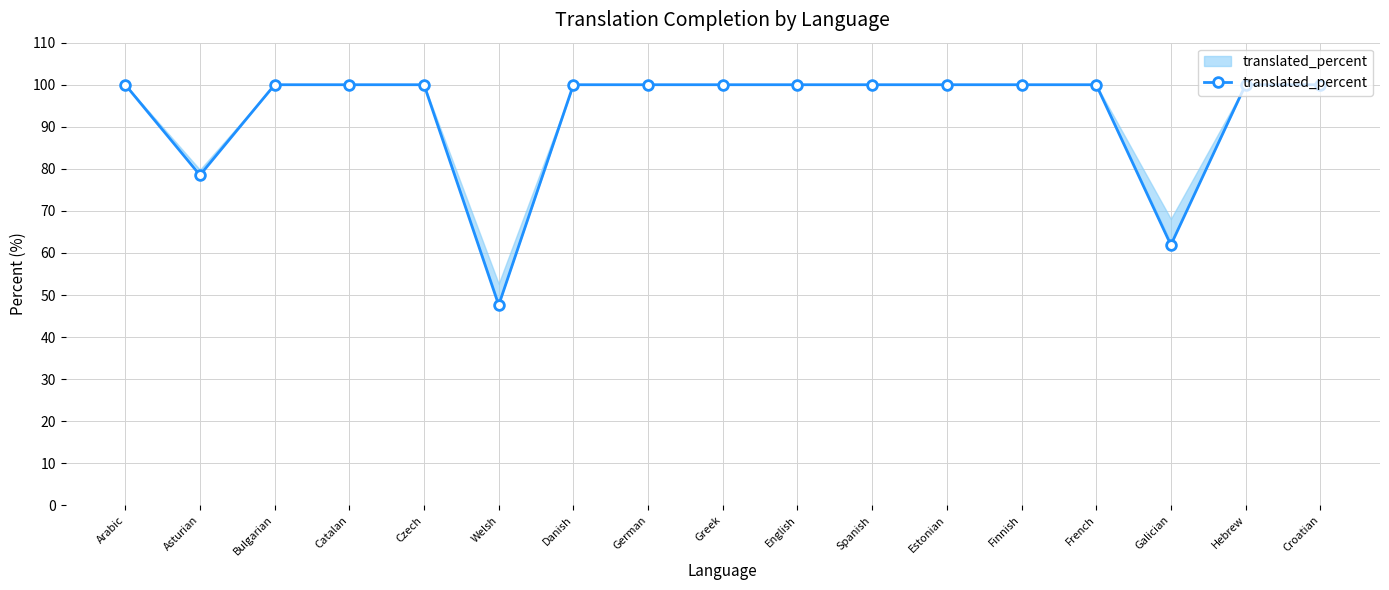

What position from the right is Spanish?

7